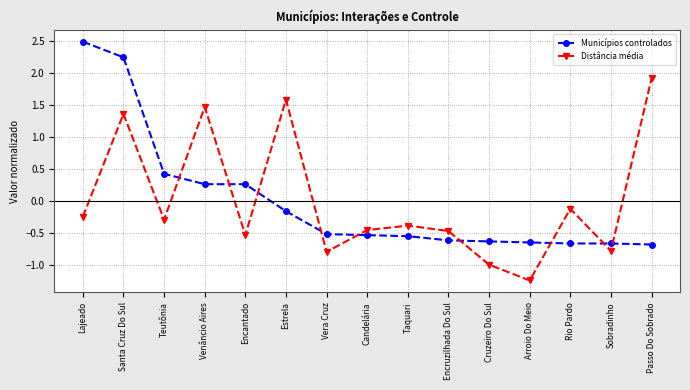

What is the spread (max minus min) of values at Venâncio Aires?

1.2